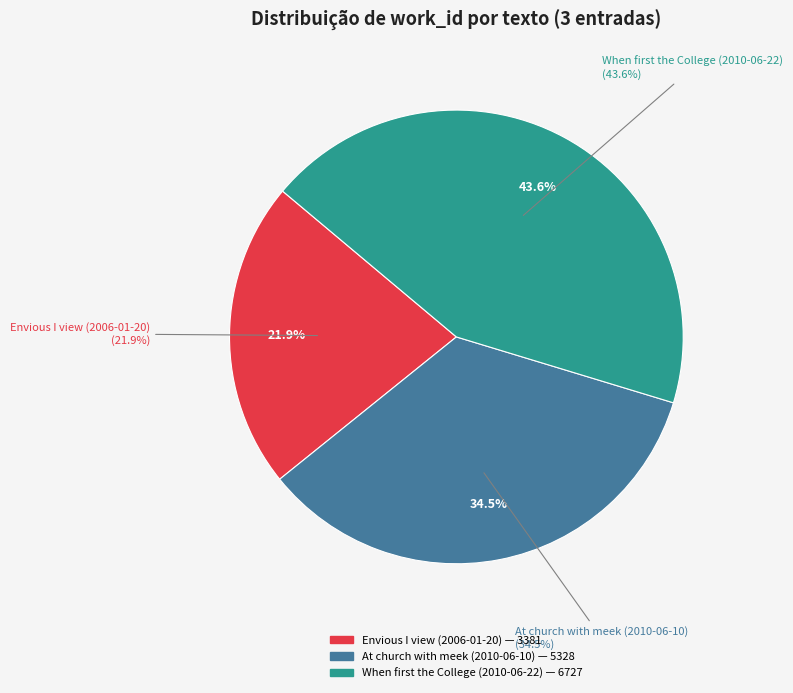

Does Envious I view (2006-01-20) account for over 50% of the chart?

No